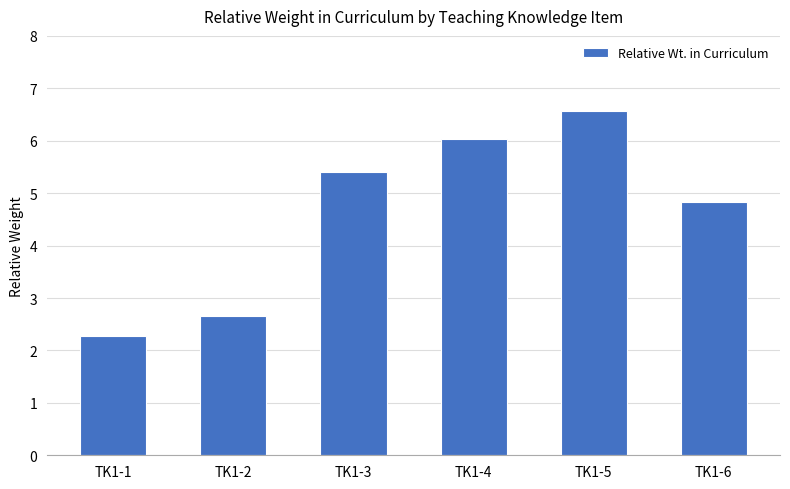

Where is the data nearest to the value 4?

TK1-6